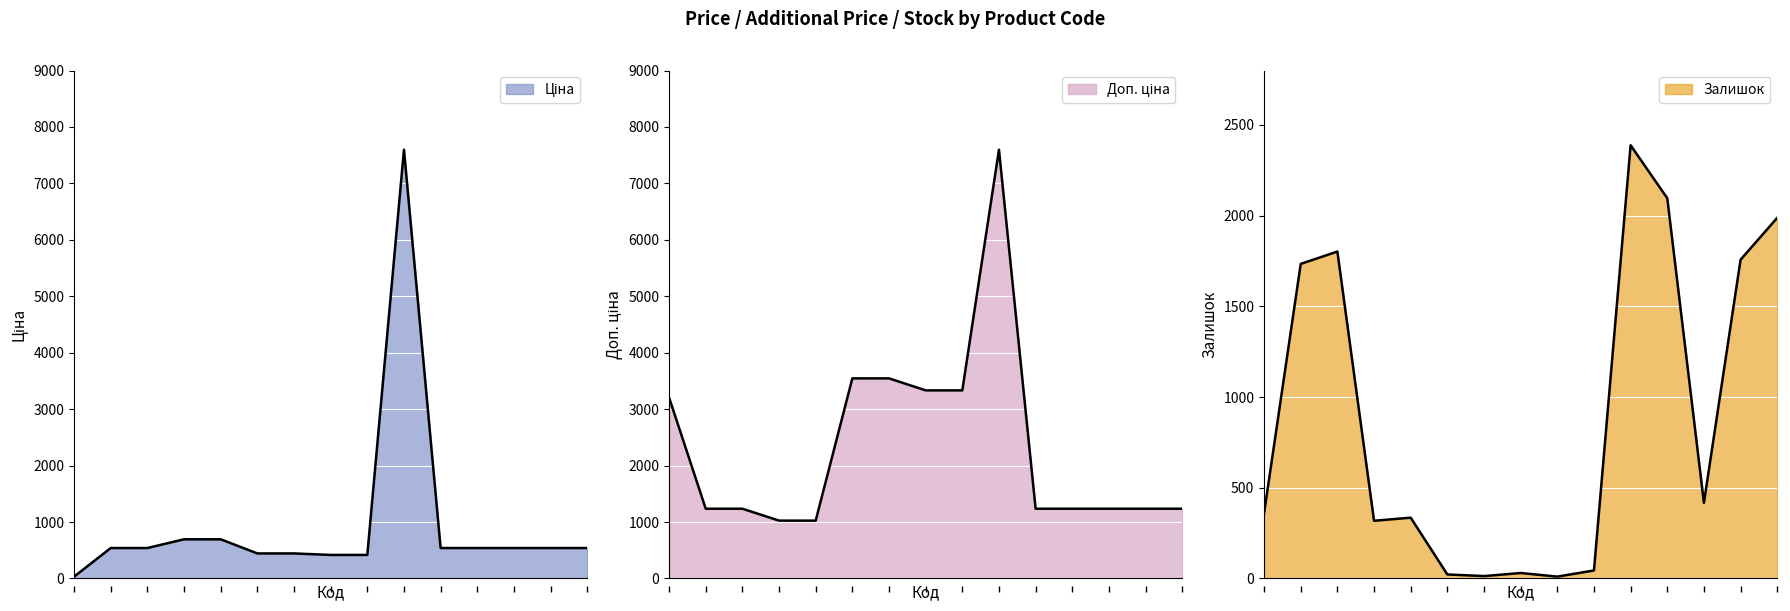

The value of Залишок at 284032205 is 1090.5. True or false?

False